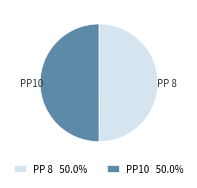

Is it true that PP10 is 61% of the pie?

False